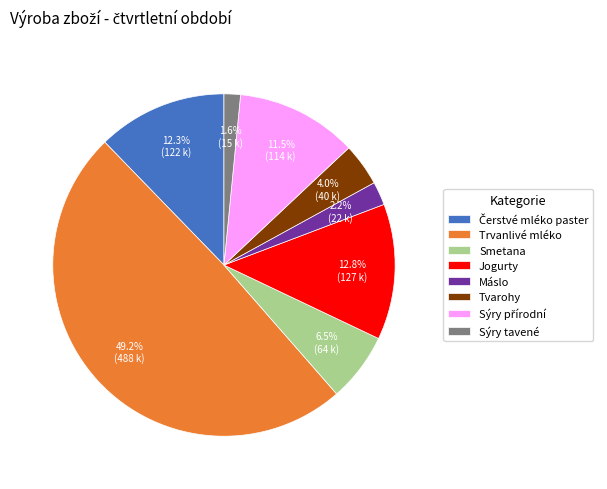

Is there any slice that represents more than half of the pie?

No